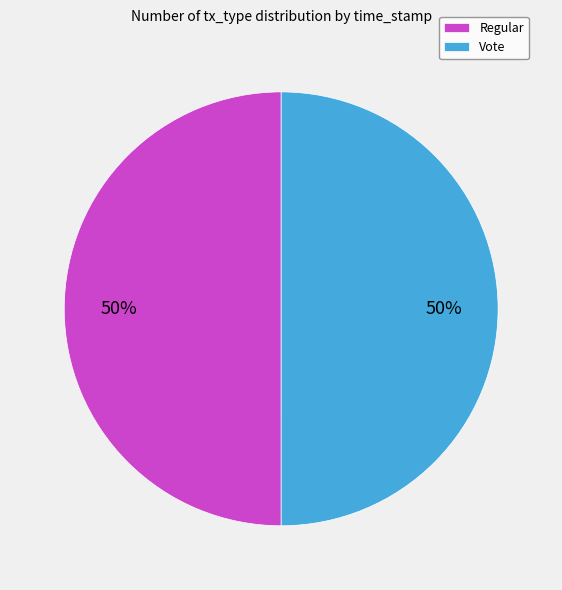

To the nearest percent, what is the average slice percentage?

50%